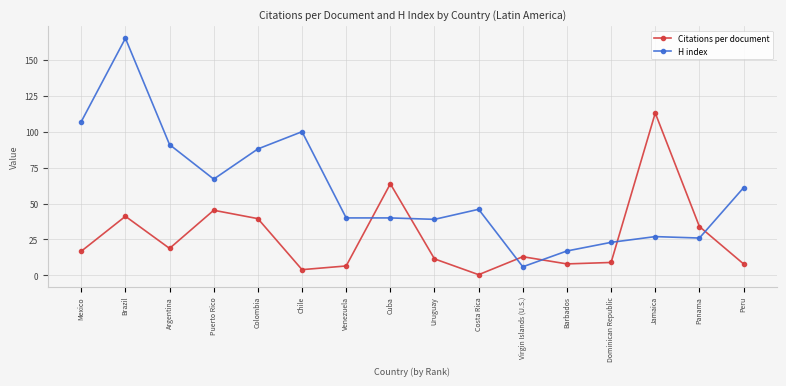

At which category does the chart reach its minimum across all series?

Costa Rica